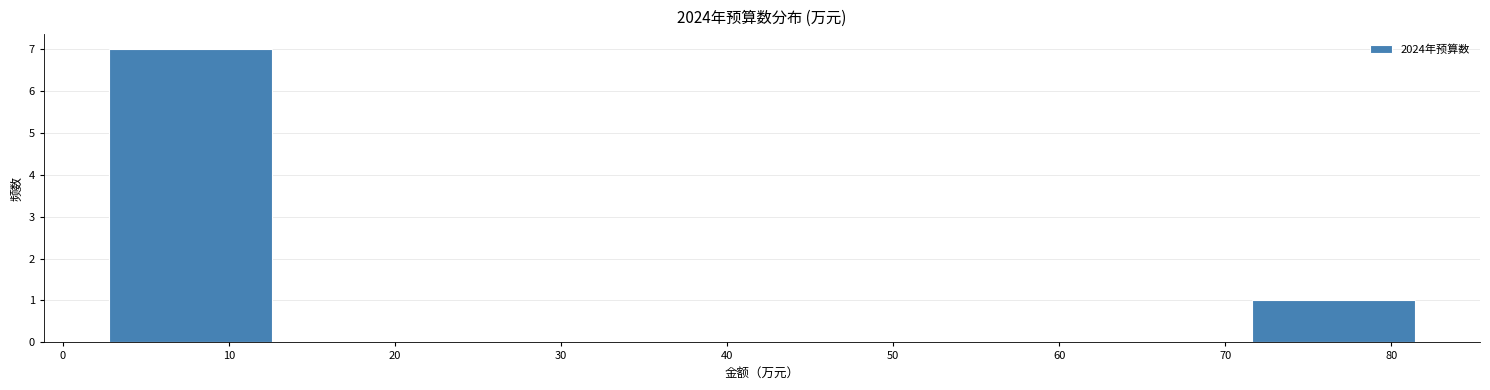

Reading left to right, list every bar in this chart as the range it spans on the x-axis followed by its height. Neither the bar edges nor the heights are printed on the chart, so give them approximately, as read against the axes.

3 to 13: 7
13 to 22: 0
22 to 32: 0
32 to 42: 0
42 to 52: 0
52 to 62: 0
62 to 72: 0
72 to 81: 1